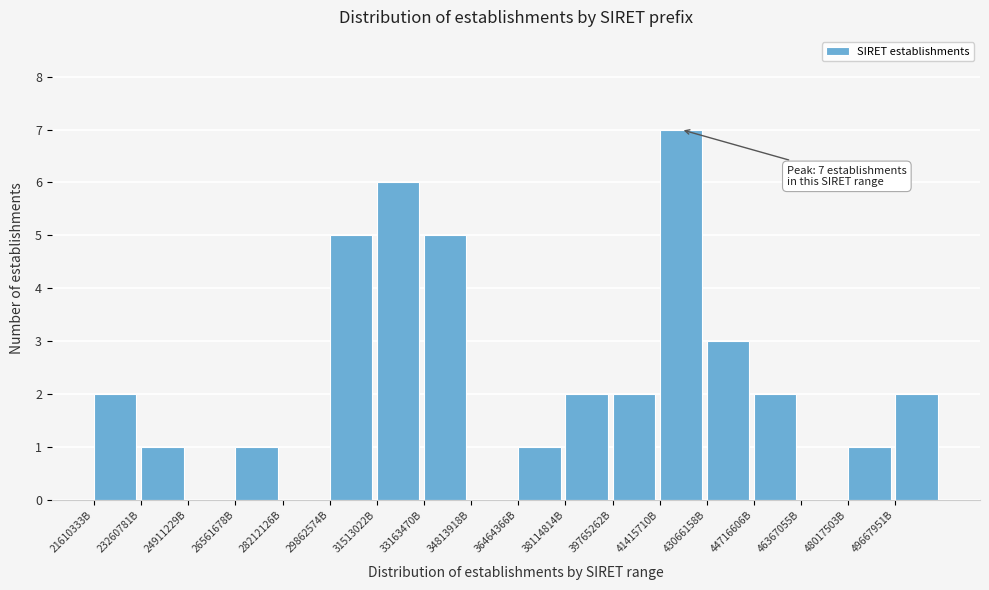

Reading left to right, extract all data points from this chart.

21610333B=2	23260781B=1	24911229B=0	26561678B=1	28212126B=0	29862574B=5	31513022B=6	33163470B=5	34813918B=0	36464366B=1	38114814B=2	39765262B=2	41415710B=7	43066158B=3	44716606B=2	46367055B=0	48017503B=1	49667951B=2